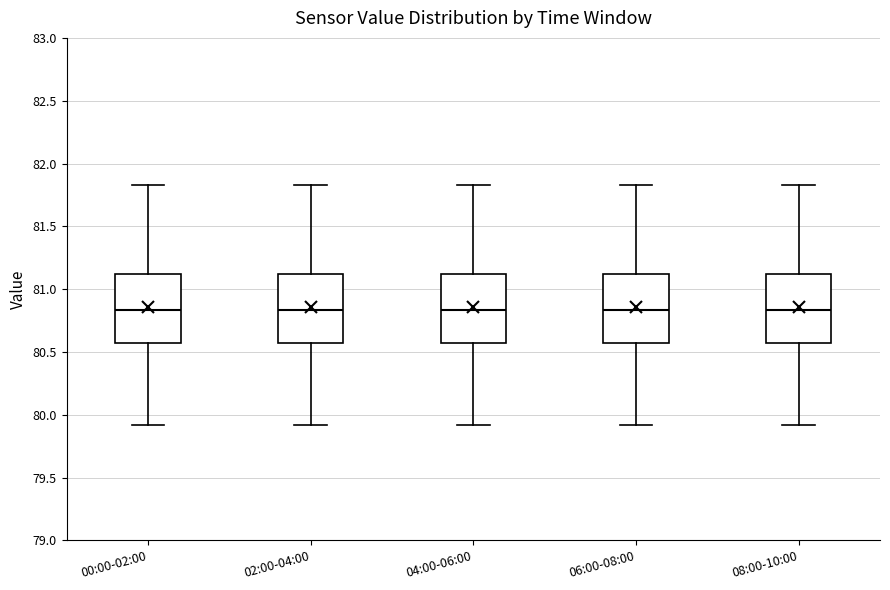

Where does the median line of the box for 04:00-06:00 sit on the y-axis? The values are not printed on the chart, so give them approximately, as read against the axis.

80.85